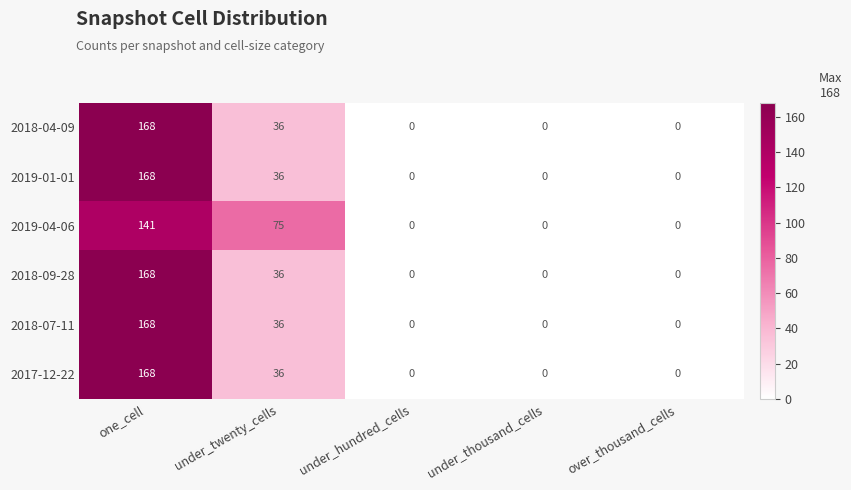

What is the maximum value shown in the chart?

168